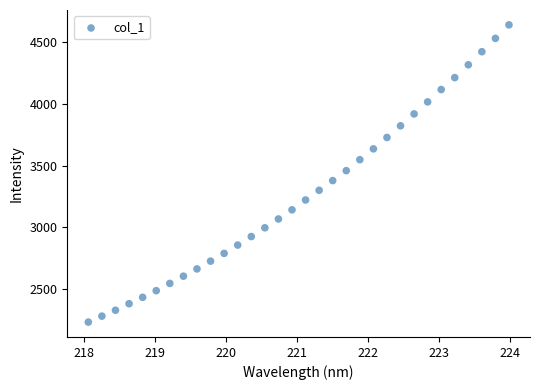

What is the range of Y values (max minus min)?

2408.4